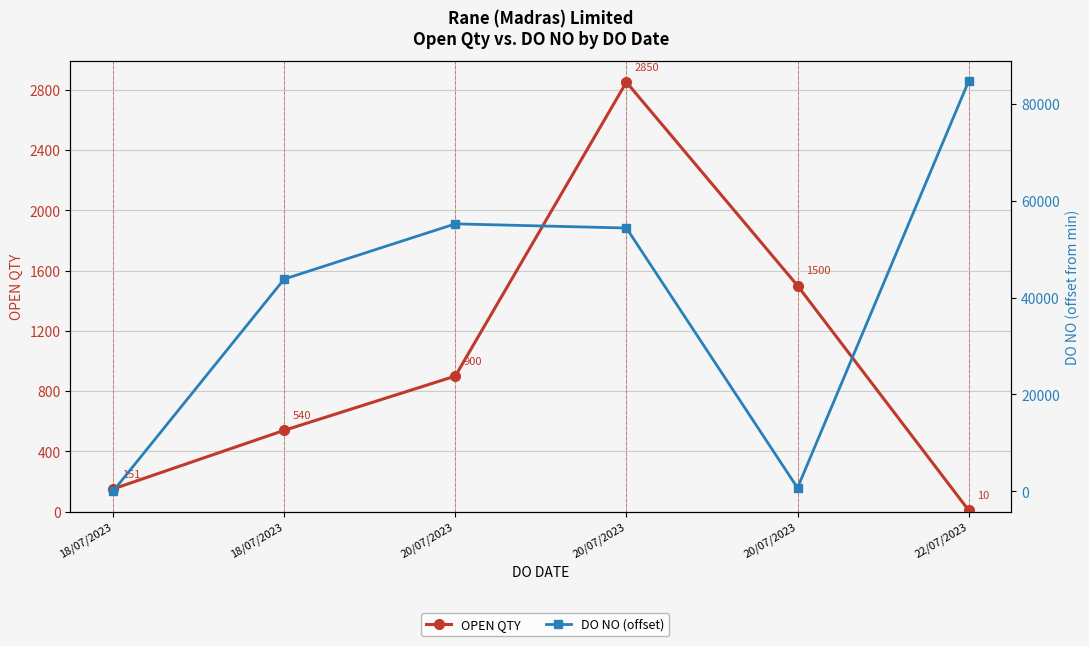

Where is DO NO (offset) nearest to the value 42334?

18/07/2023